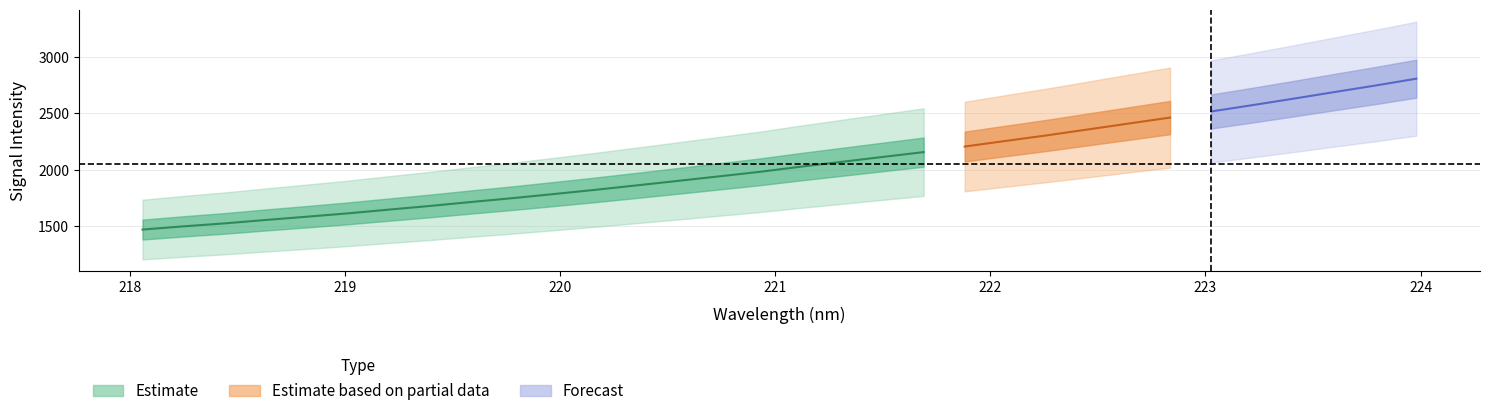

True or false: Estimate and x_vals intersect in this chart.

False